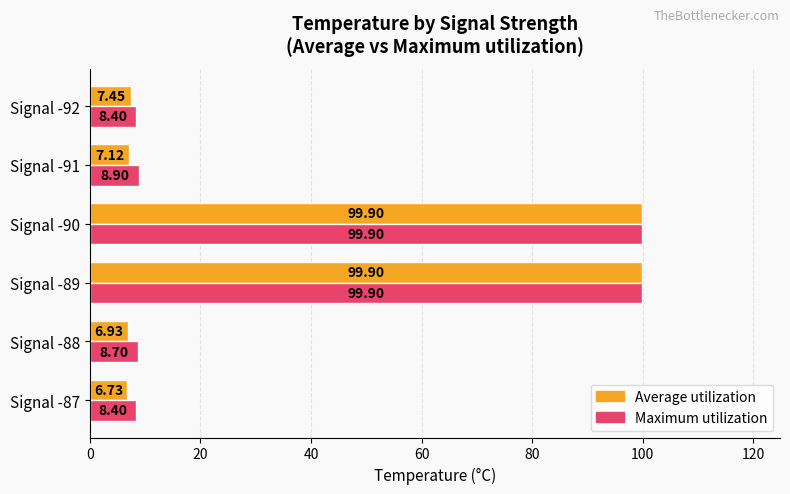

At how many categories does at least one series exceed 63?

2